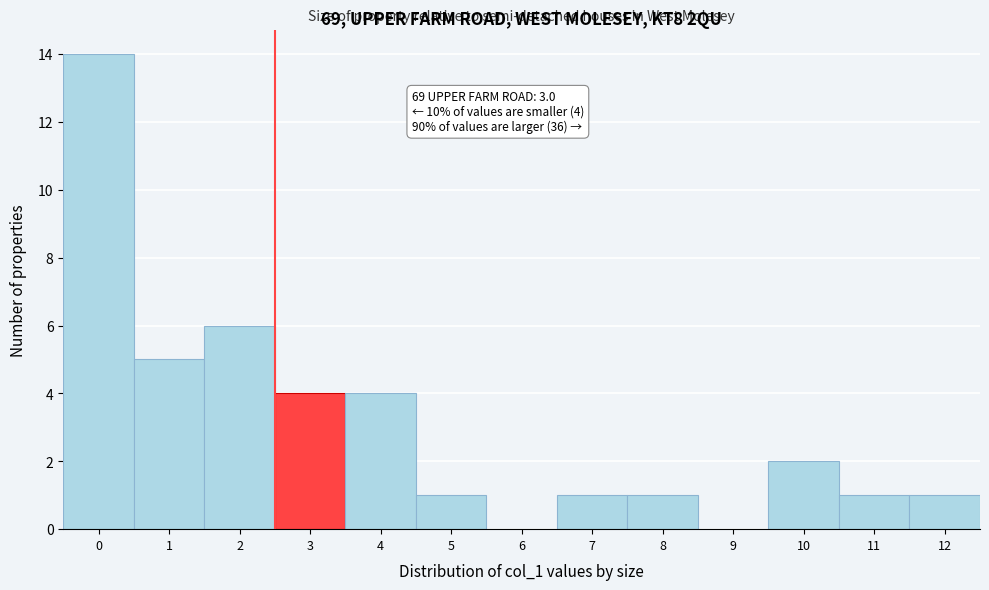

Reading left to right, transcribe all the data shown in this chart.

0=14	1=5	2=6	3=4	4=4	5=1	6=0	7=1	8=1	9=0	10=2	11=1	12=1